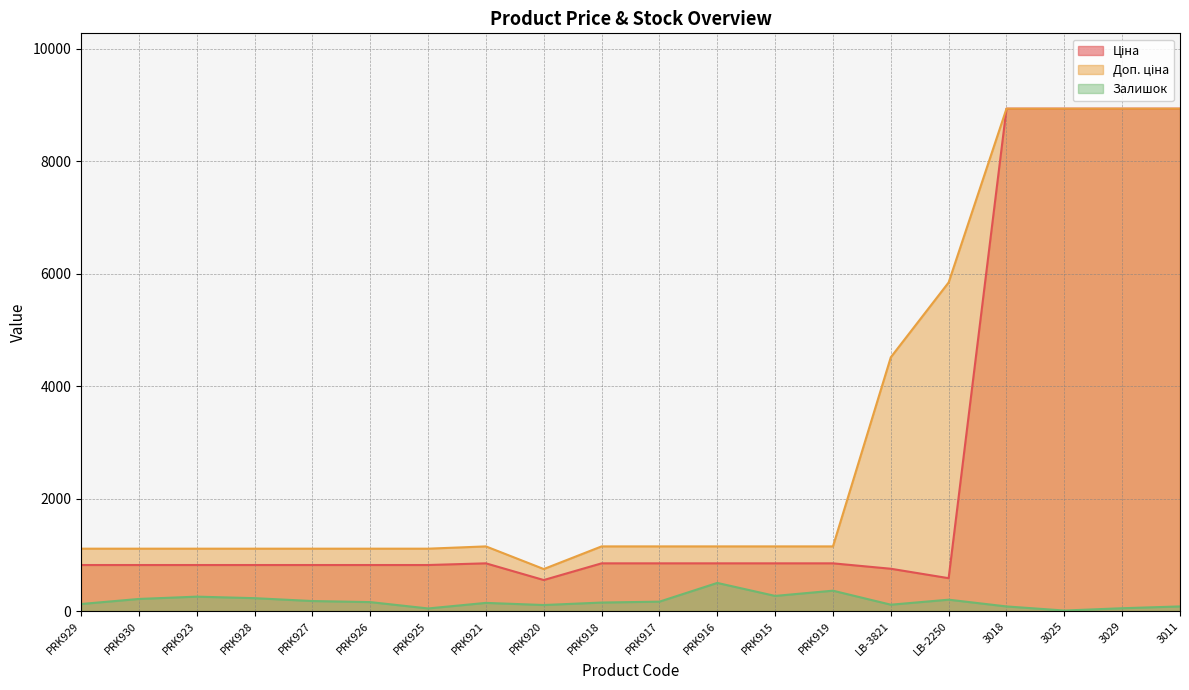

At which category does Ціна reach its first local valley?

PRK920